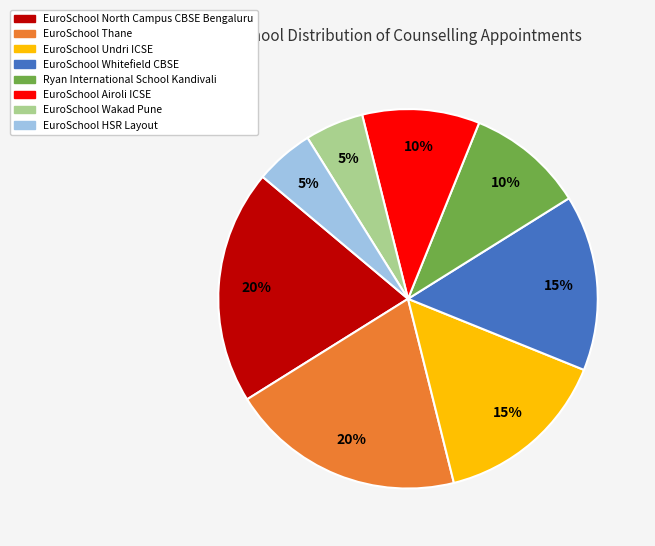

Is it true that EuroSchool North Campus CBSE Bengaluru is 26% of the pie?

False